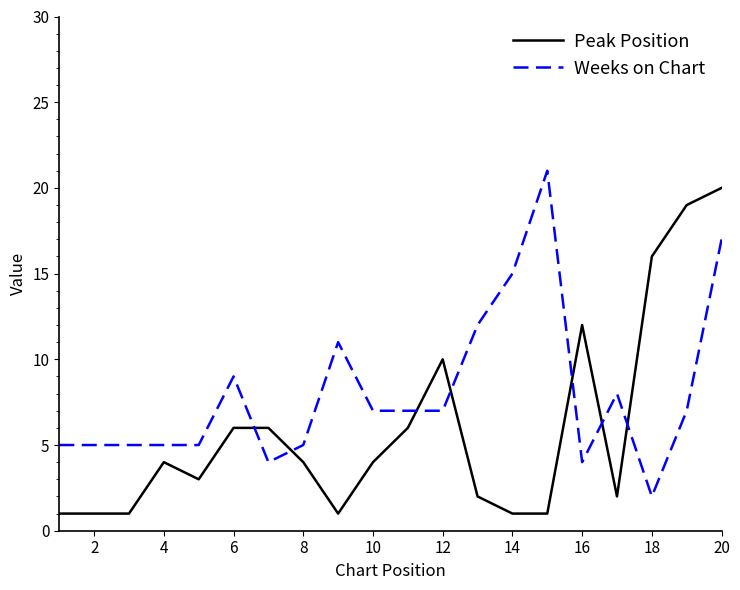

After their last crossing, which series has the higher values: Peak Position or Weeks on Chart?

Peak Position